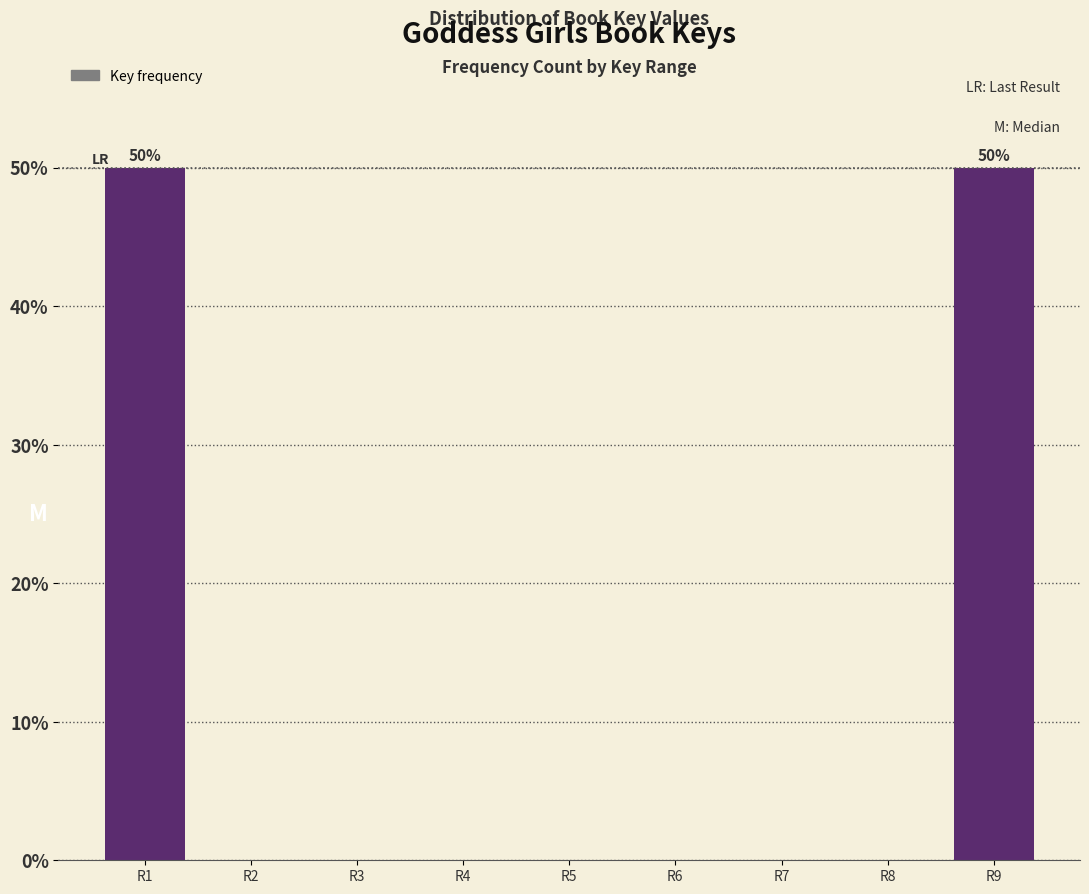

Reading left to right, extract all data points from this chart.

R1=50	R2=0	R3=0	R4=0	R5=0	R6=0	R7=0	R8=0	R9=50